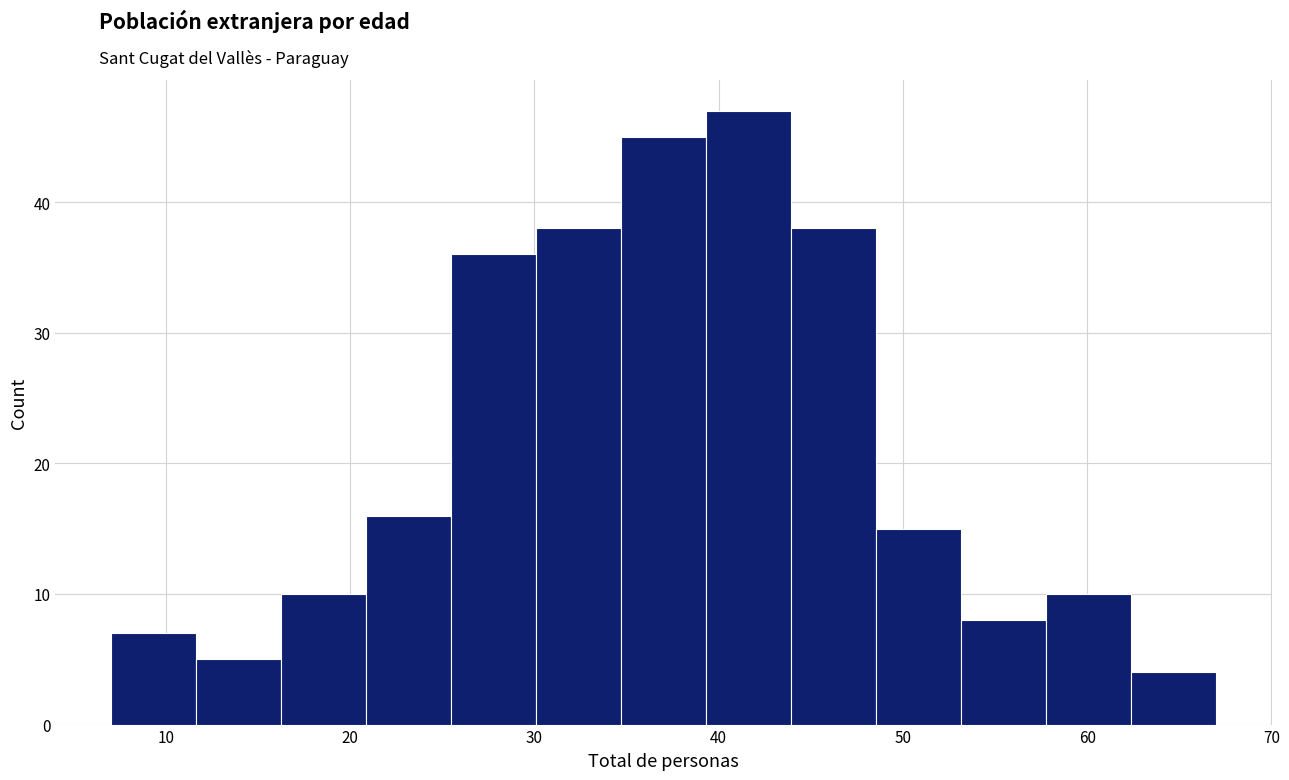

How tall is the bar that spans 58 to 62 on the x-axis? Neither the bar edges nor the heights are printed on the chart, so give them approximately, as read against the axes.

10